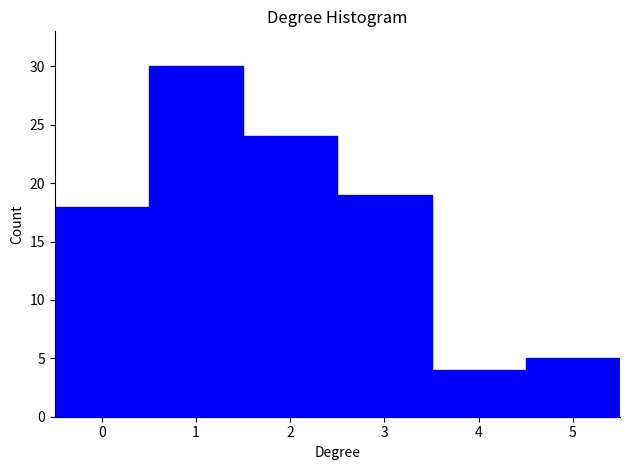

Reading left to right, transcribe this chart: for each bar, give the range it covers on the x-axis and its height. The values are not printed on the chart, so give them approximately, as read against the axis.

-0.5 to 0.5: 18
0.5 to 1.5: 30
1.5 to 2.5: 24
2.5 to 3.5: 19
3.5 to 4.5: 4
4.5 to 5.5: 5